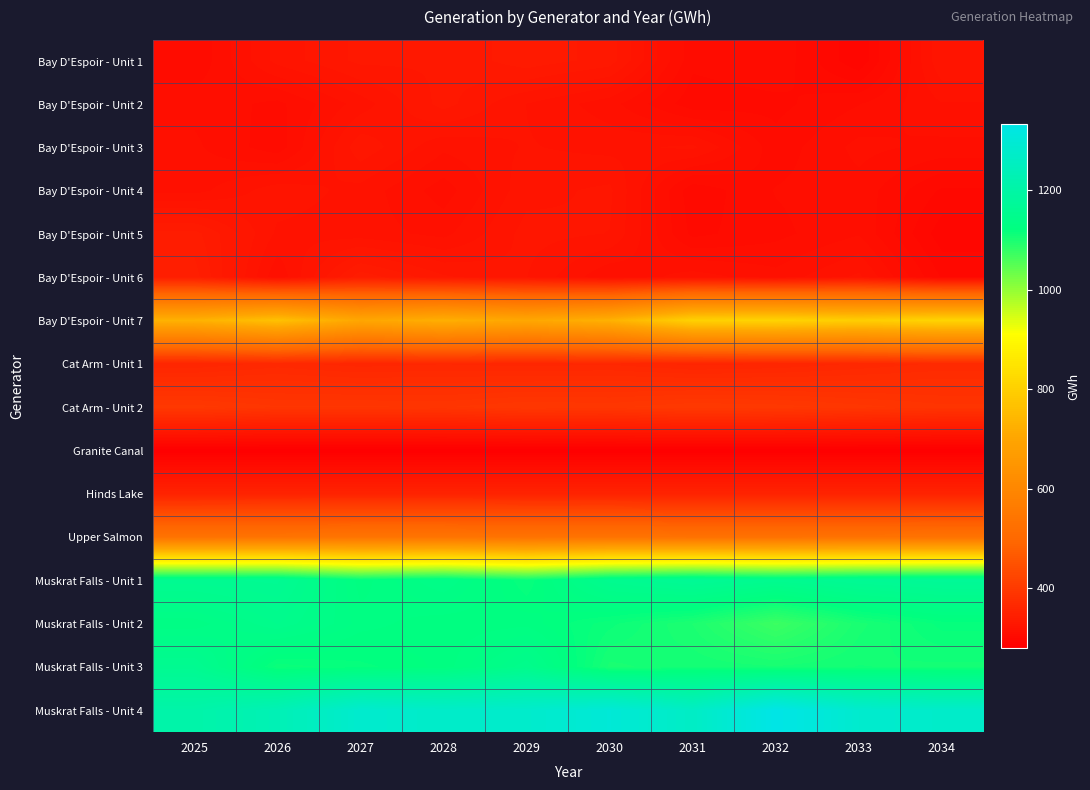

How many distinct data groups are displayed?

16